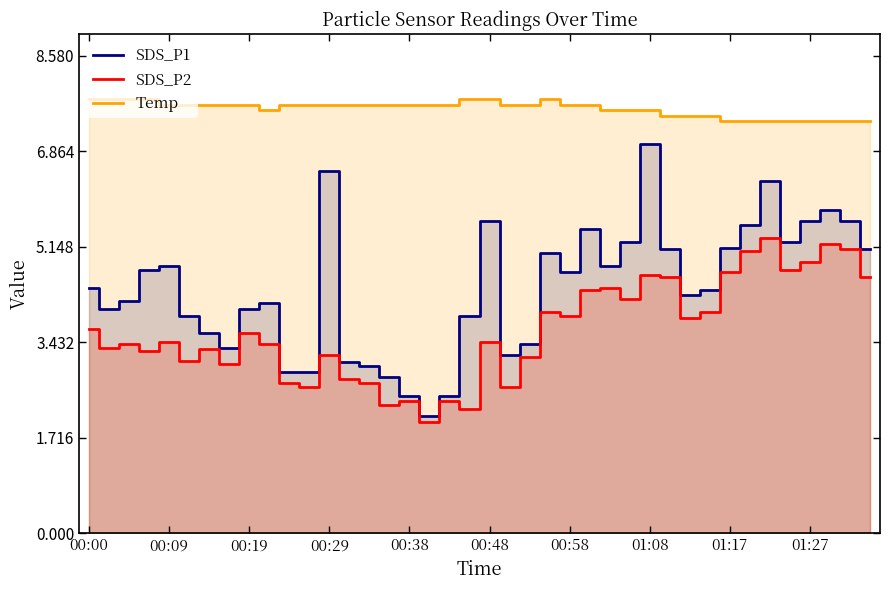

What is the highest value of the Temp series?

7.8